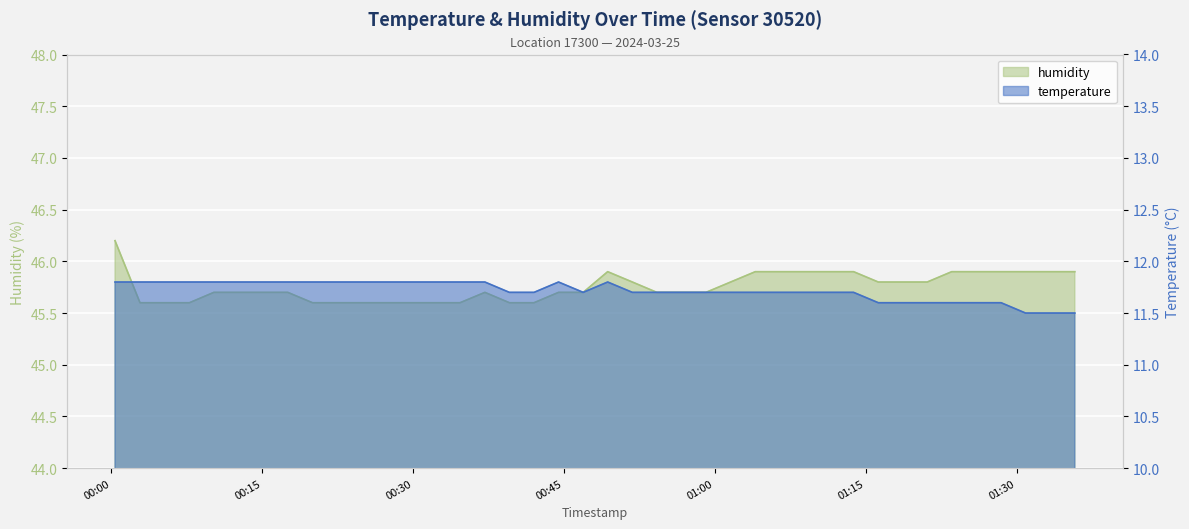

What is the difference between the highest and lowest values at 2024-03-25T00:15:06?

33.9